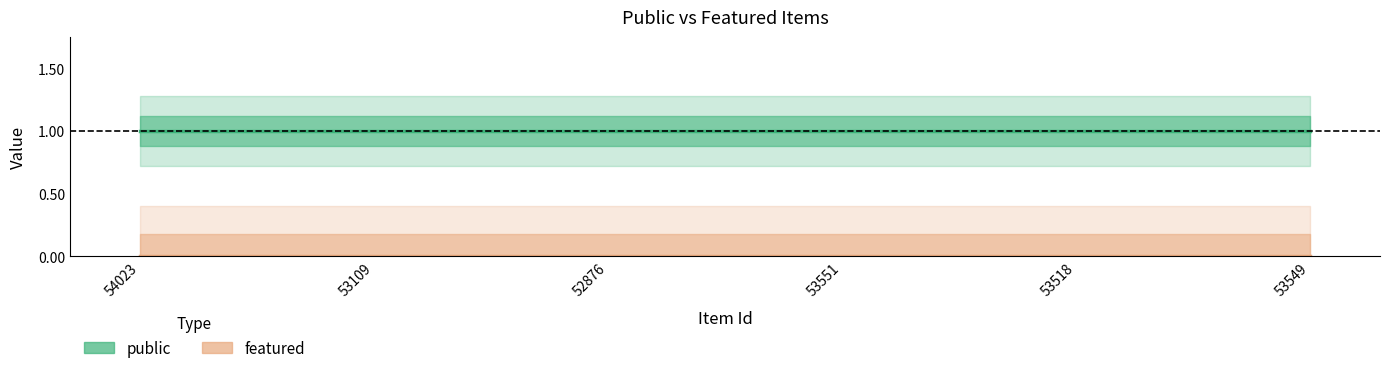

Rank the series by their average value, from lowest to highest.

featured, public